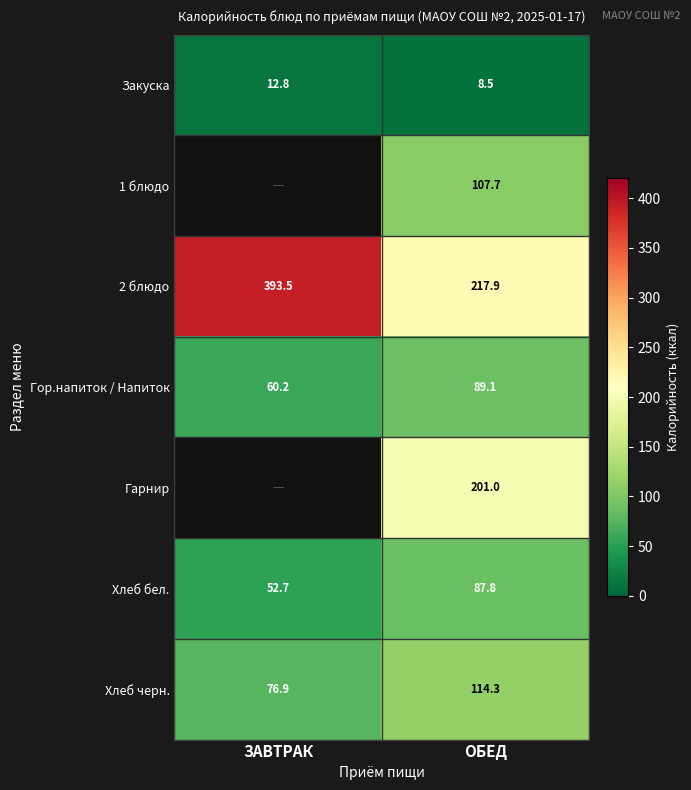

What is the lowest value of the Хлеб черн. series?

76.9